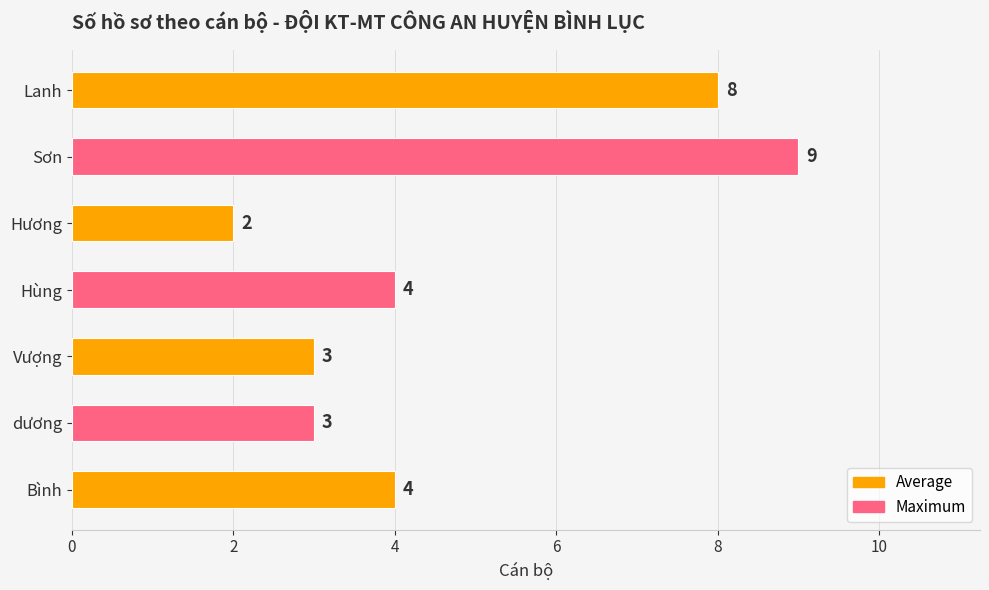

What is the average value?

5